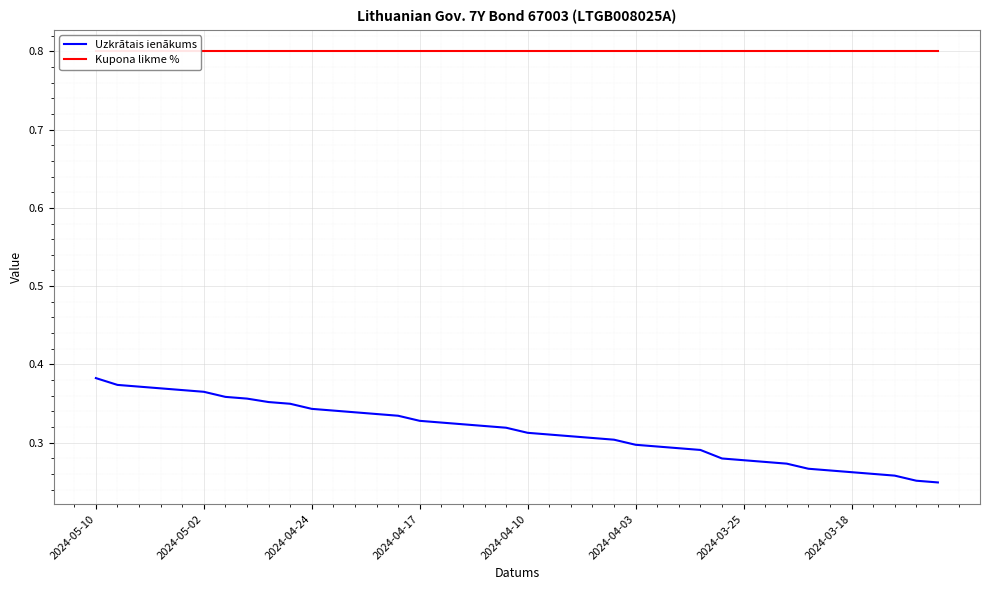

The value of Uzkrātais ienākums at 2024-03-25 is 0.4. True or false?

False